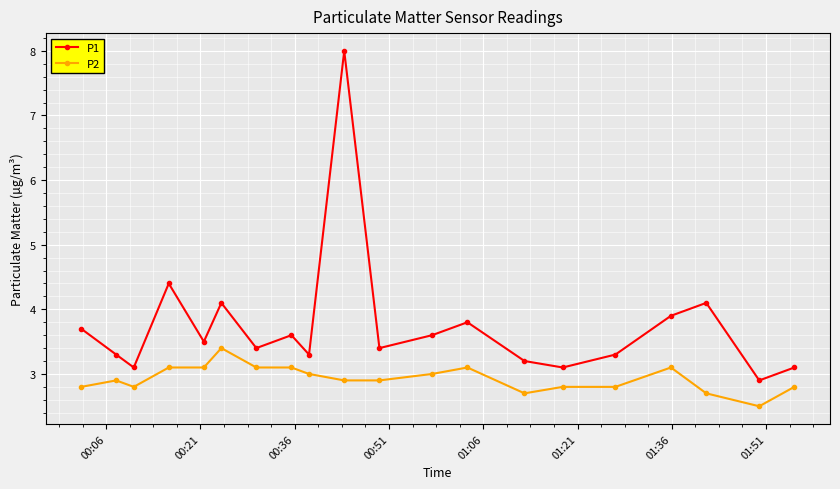

What is the average value of the P2 series?

2.9